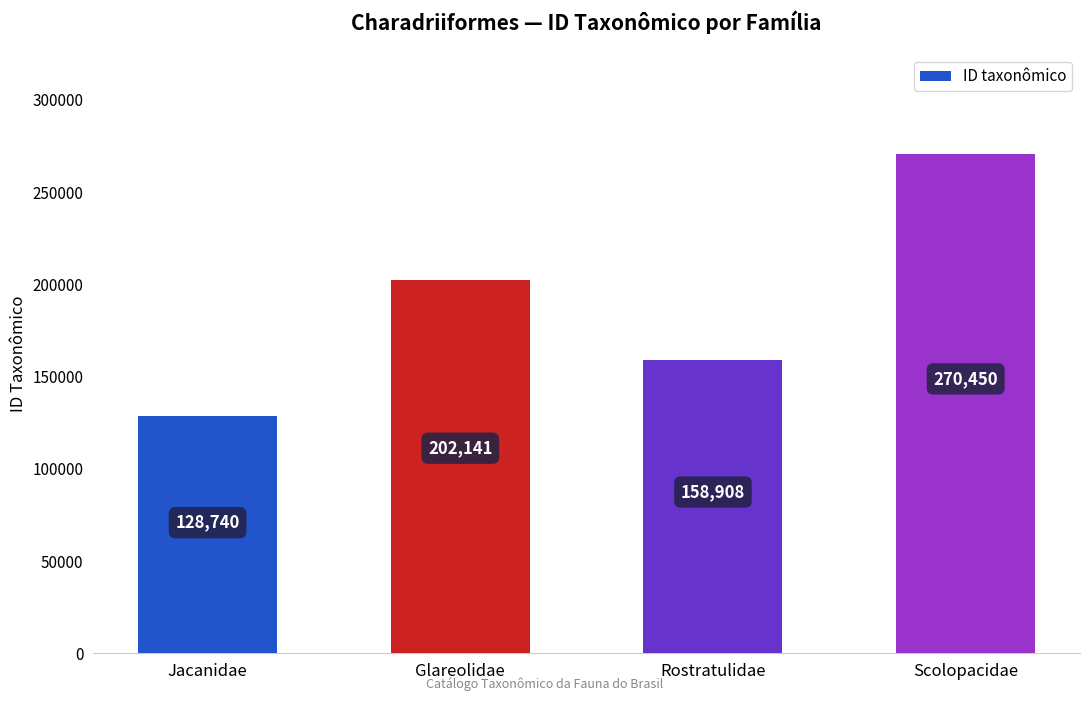

Are the bars grouped side by side (vs. stacked)?

No